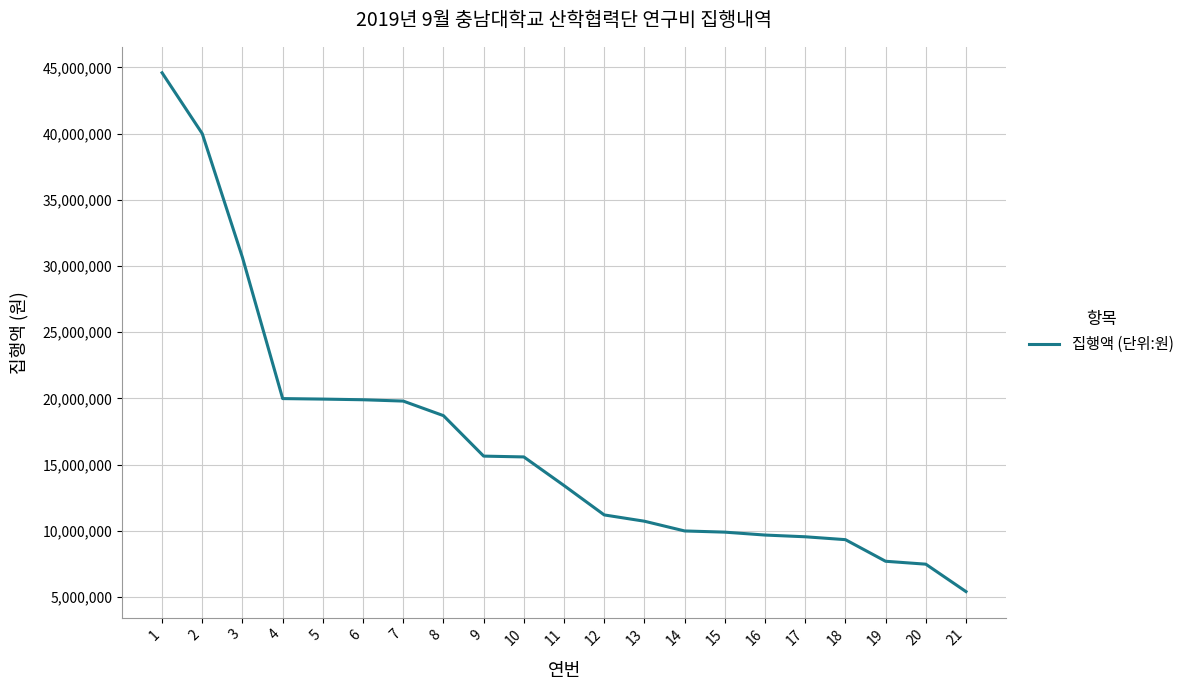

The value at 21 is 7428006. True or false?

False